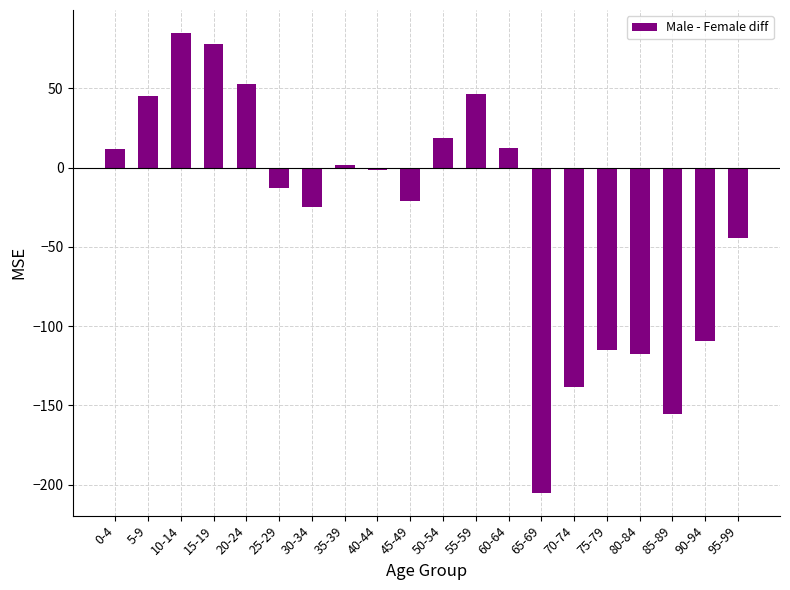

Which category has the lowest value across all series?

65-69